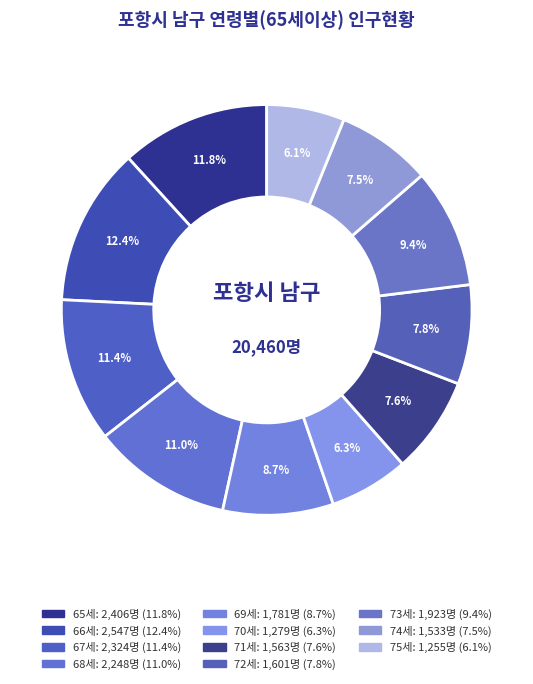

Does any single category account for the majority?

No